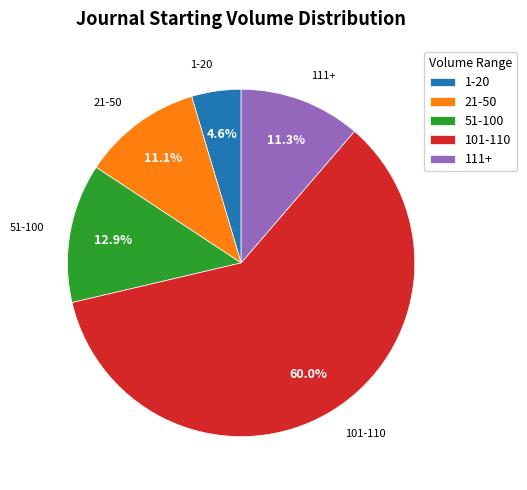

Which has a higher value, 1-20 or 51-100?

51-100